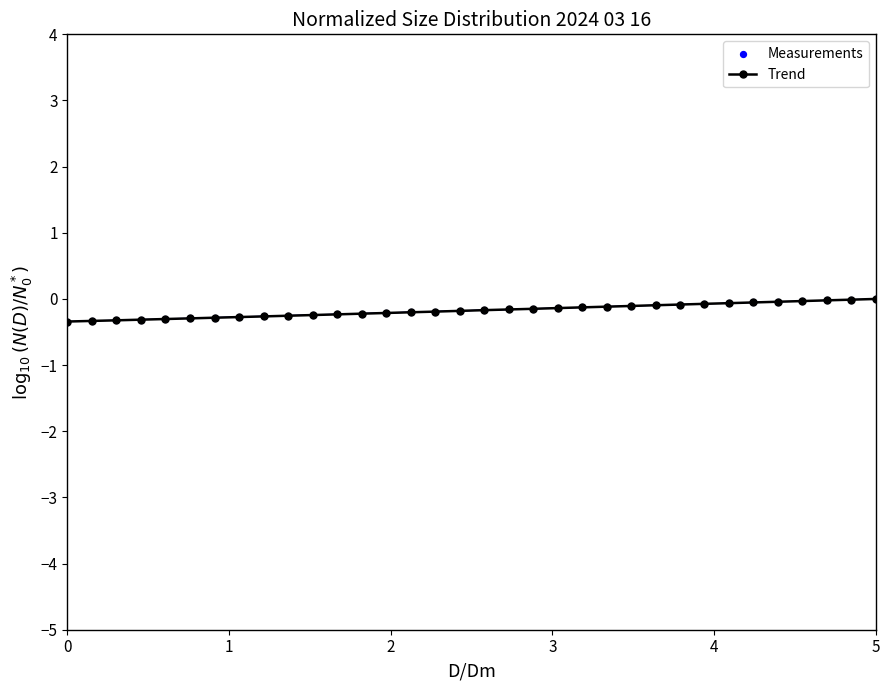

What is the sum of all values?

-5.9